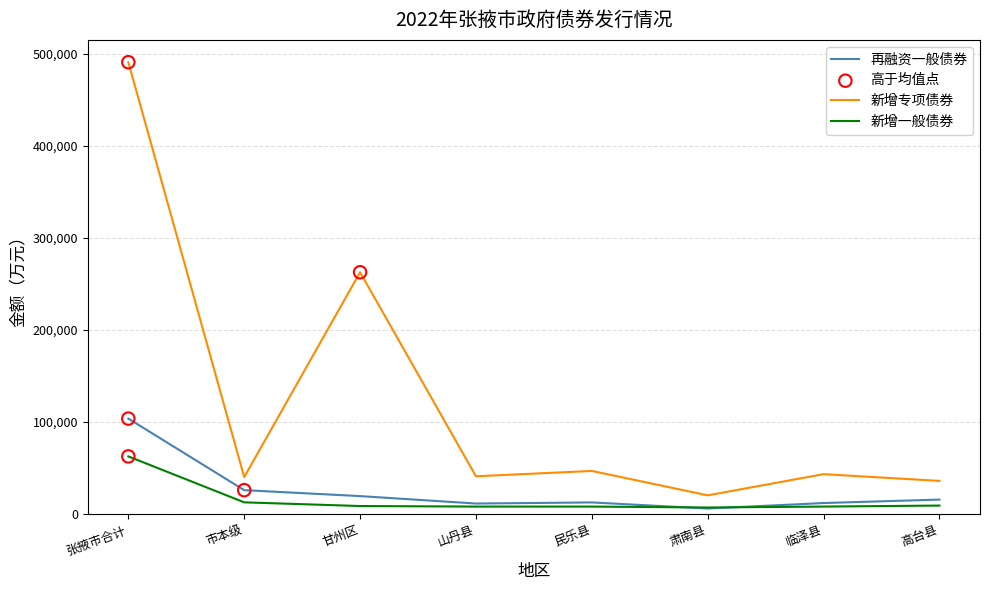

At how many categories does at least one series exceed 287482?

1